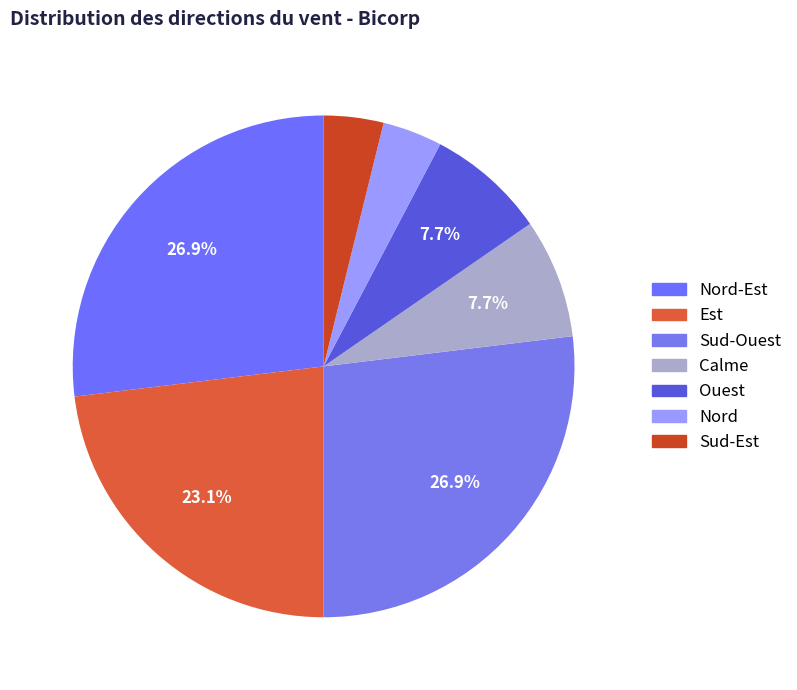

Does any single category account for the majority?

No